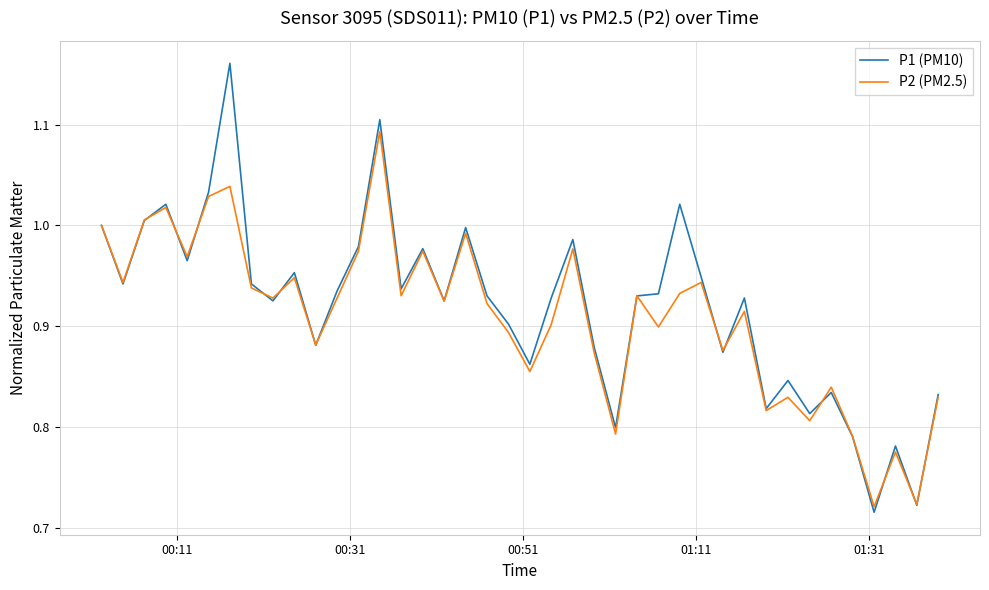

Which series has the widest spread of values?

P1 (PM10)